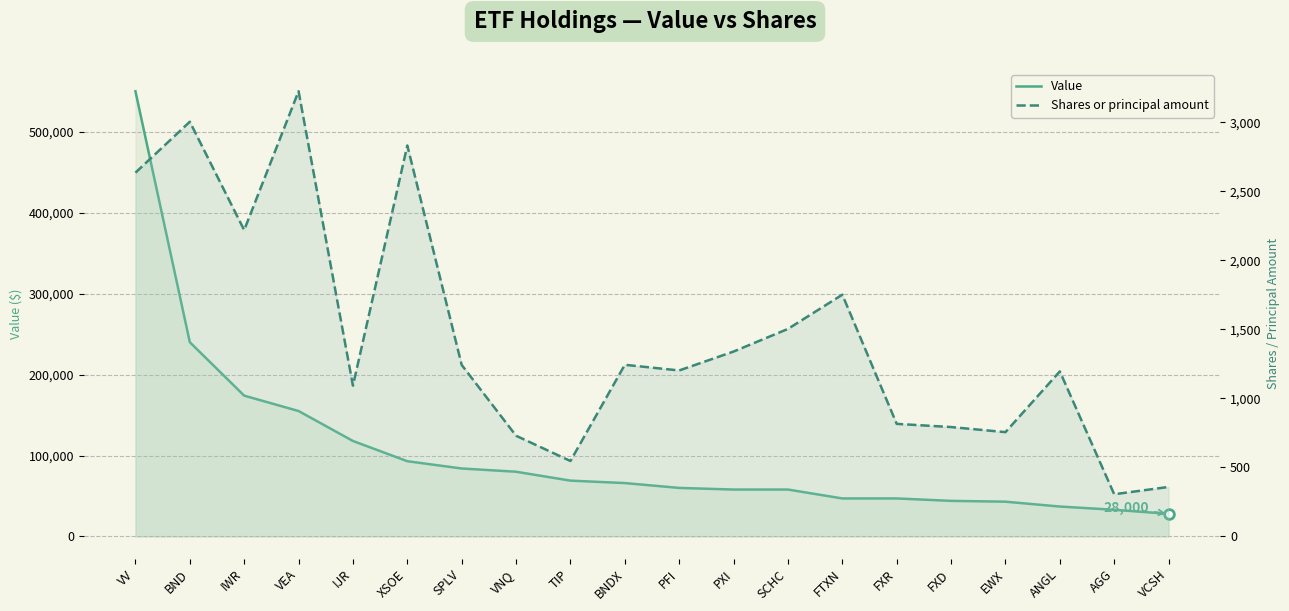

Reading left to right, transcribe all the data shown in this chart.

Value: VV=550000	BND=240000	IWR=174000	VEA=155000	IJR=118000	XSOE=93000	SPLV=84000	VNQ=80000	TIP=69000	BNDX=66000	PFI=60000	PXI=58000	SCHC=58000	FTXN=47000	FXR=47000	FXD=44000	EWX=43000	ANGL=37000	AGG=33000	VCSH=28000
Shares or principal amount: VV=2636	BND=3005	IWR=2220	VEA=3226	IJR=1093	XSOE=2833	SPLV=1243	VNQ=730	TIP=547	BNDX=1244	PFI=1203	PXI=1340	SCHC=1504	FTXN=1752	FXR=816	FXD=793	EWX=756	ANGL=1196	AGG=306	VCSH=359